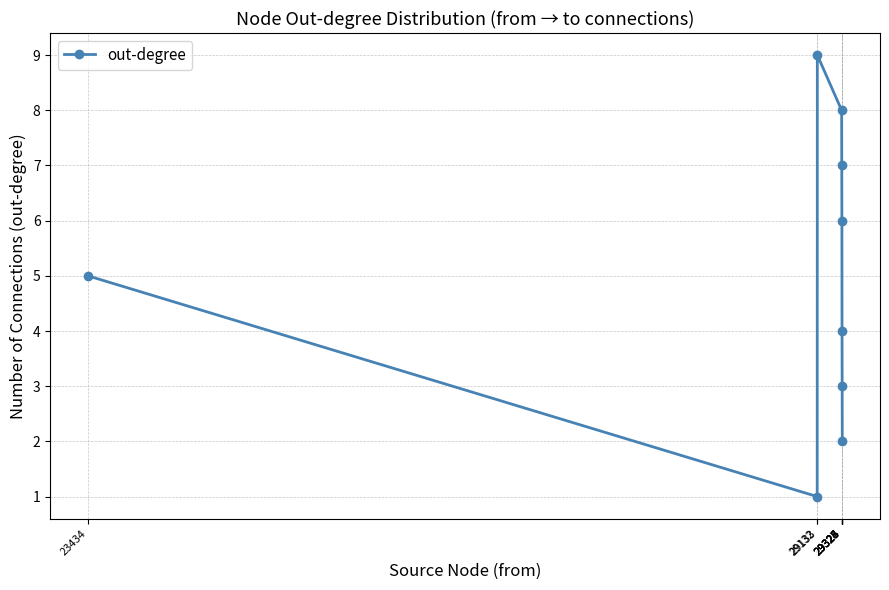

What is the value of the 4th point from the left?

8